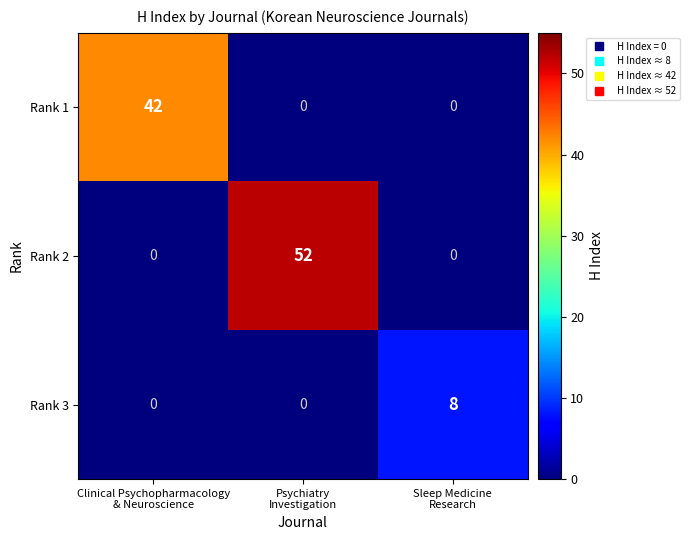

At how many categories does at least one series exceed 49?

1